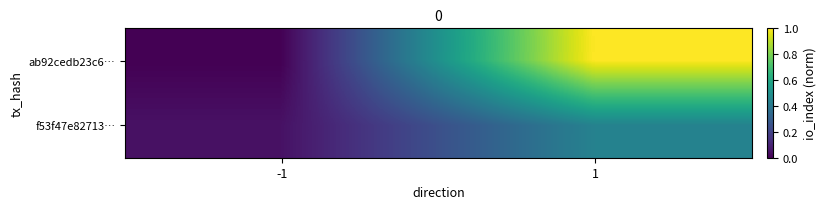

Reading left to right, extract all data points from this chart.

ab92cedb23c6…: -1=0.0	1=1.0
f53f47e82713…: -1=0.0	1=0.4